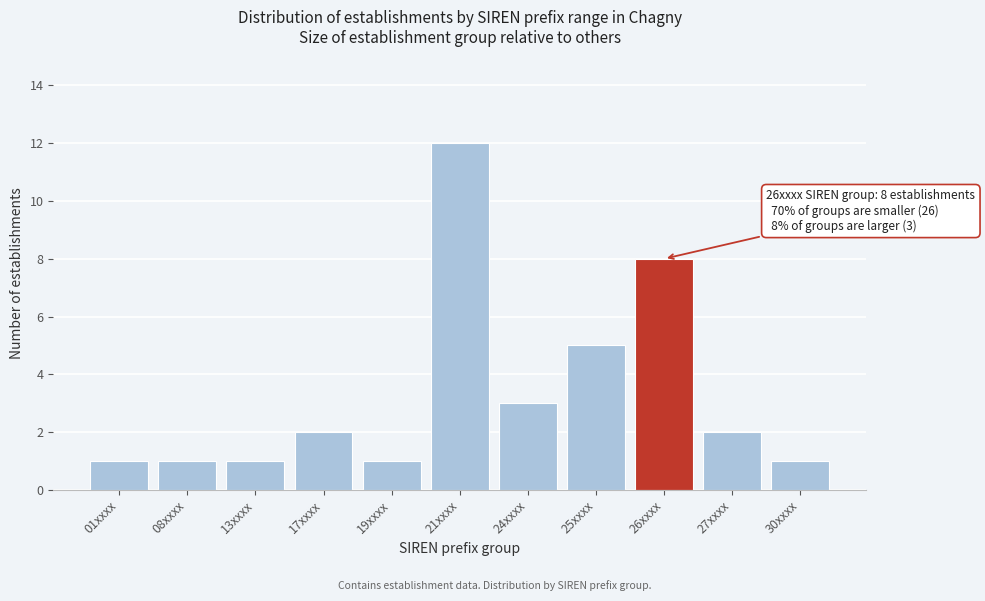

Reading left to right, extract all data points from this chart.

01xxxx=1	08xxxx=1	13xxxx=1	17xxxx=2	19xxxx=1	21xxxx=12	24xxxx=3	25xxxx=5	26xxxx=8	27xxxx=2	30xxxx=1